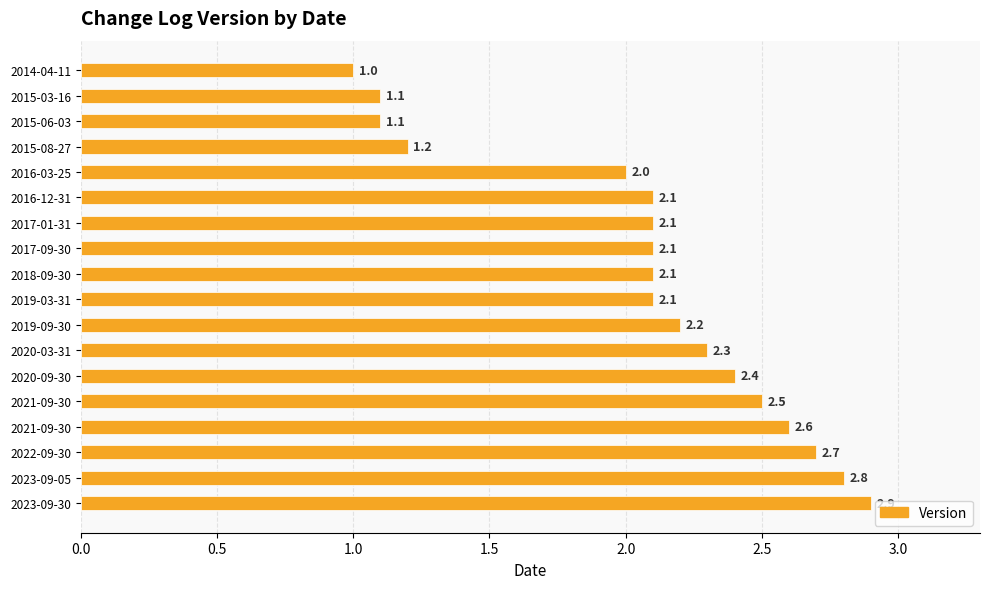

Does the chart contain stacked bars?

No